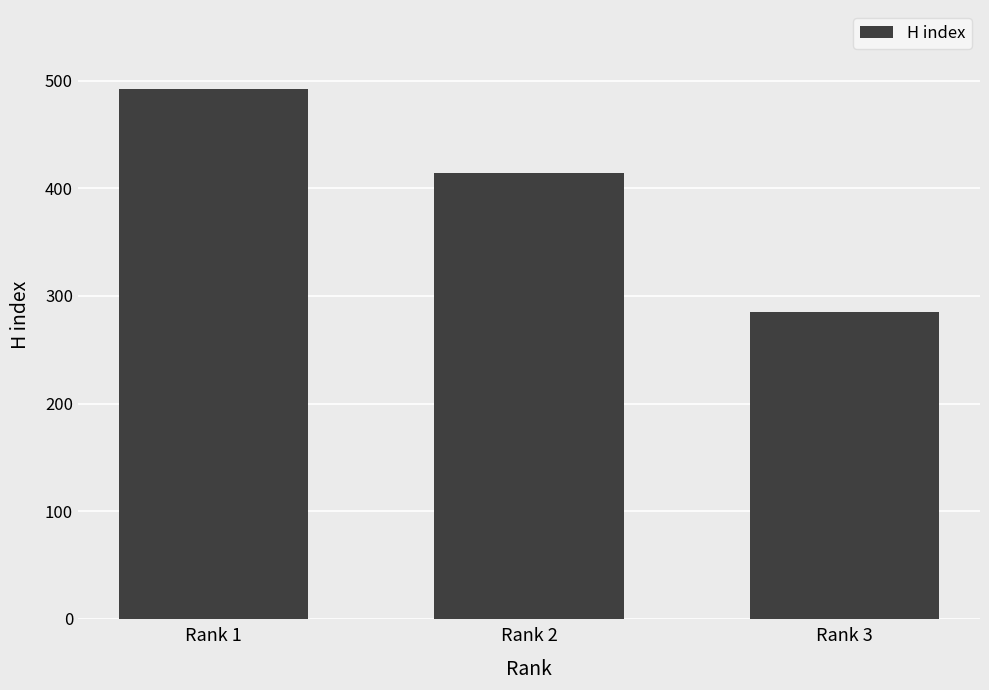

The chart shows a value of 712 at Rank 1. True or false?

False